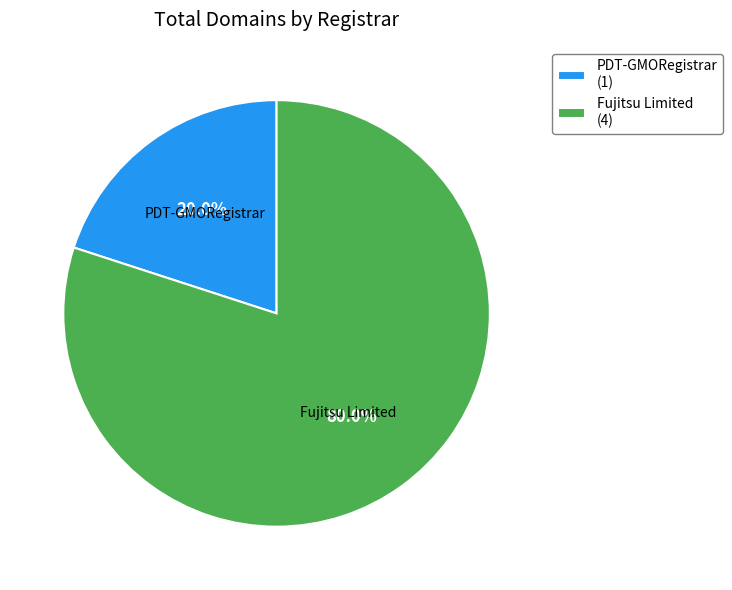

What is the ratio of the value at Fujitsu Limited (4) to the value at PDT-GMORegistrar (1)?

4.0